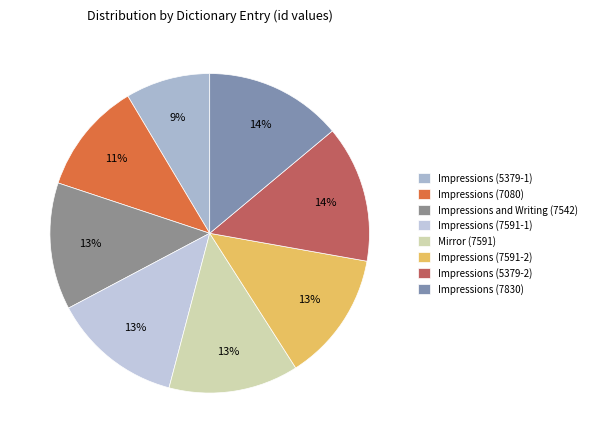

Is the sum of Impressions (5379-2) and Impressions (7080) greater than half?

No